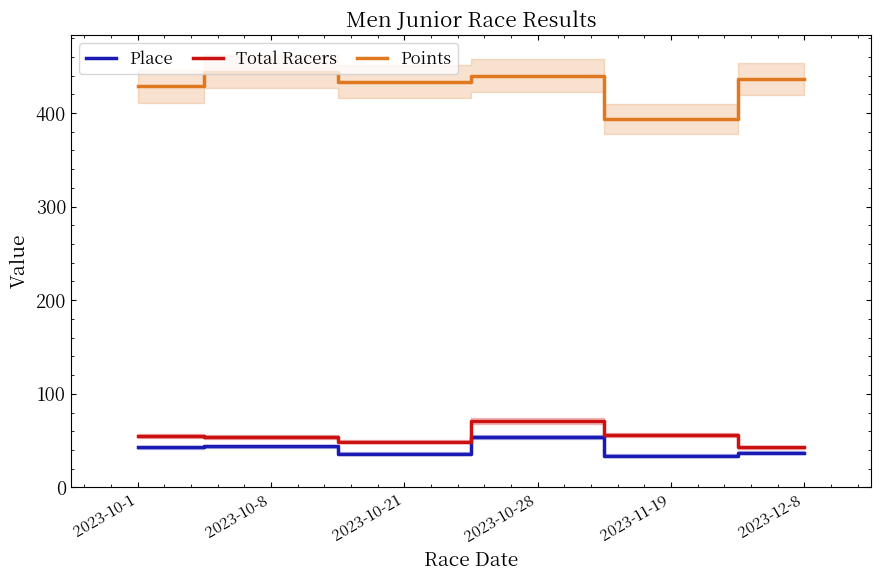

What is the difference between the maximum and minimum values in the Place series?

20.0